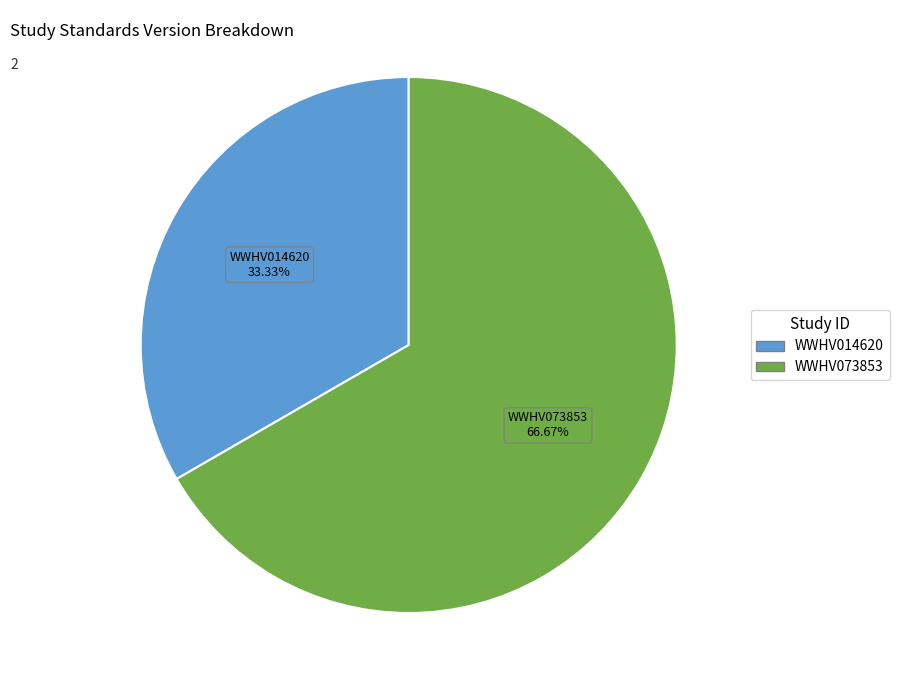

Is there a majority slice in this chart?

Yes